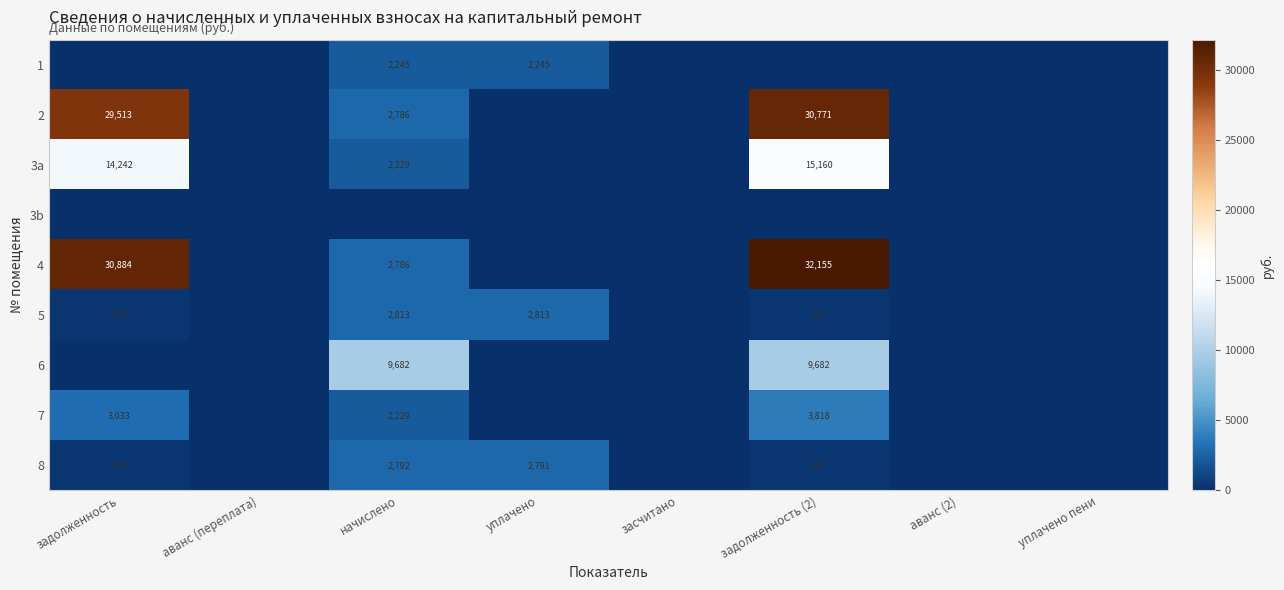

True or false: 7 has a value of 3033 at задолженность.

True